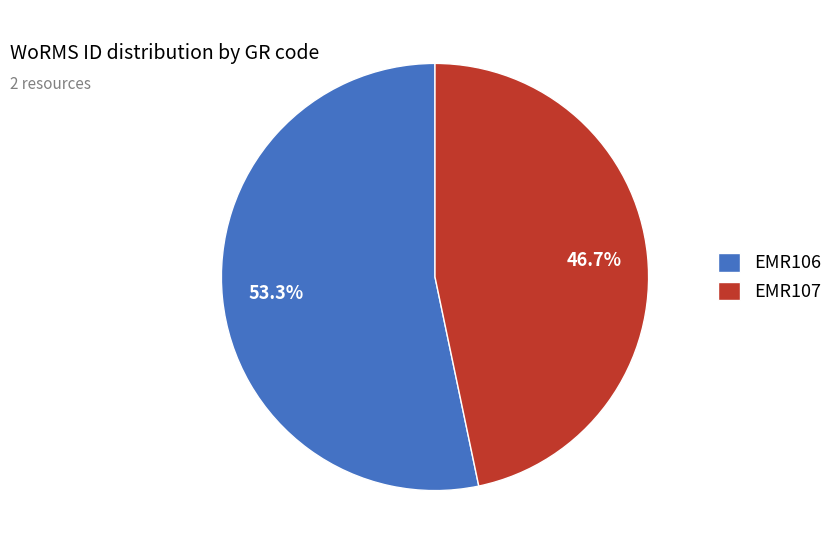

Is it true that EMR107 is 47% of the pie?

True